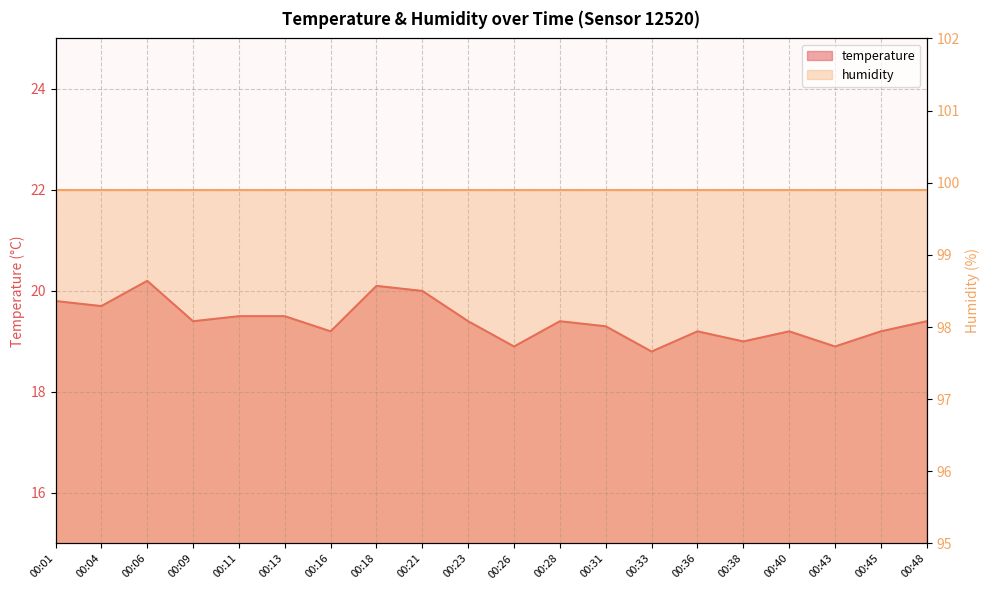

What is the greatest value displayed?

20.2